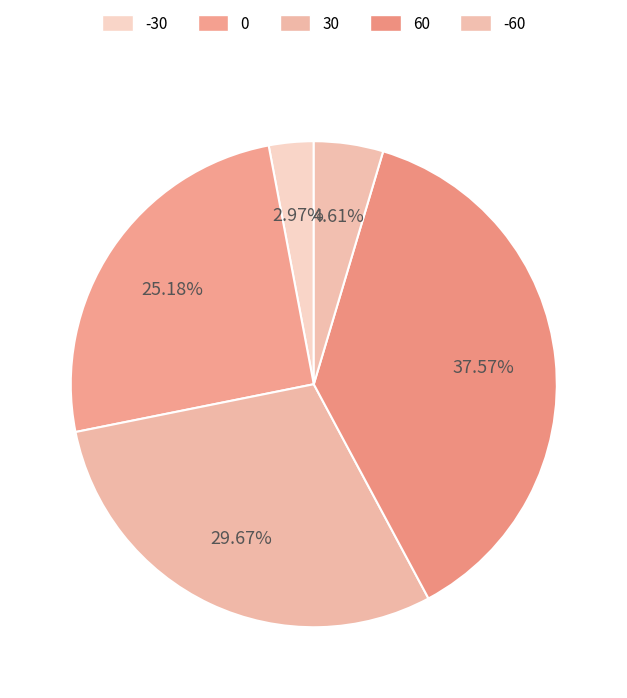

Does 0 represent more than half of the total?

No